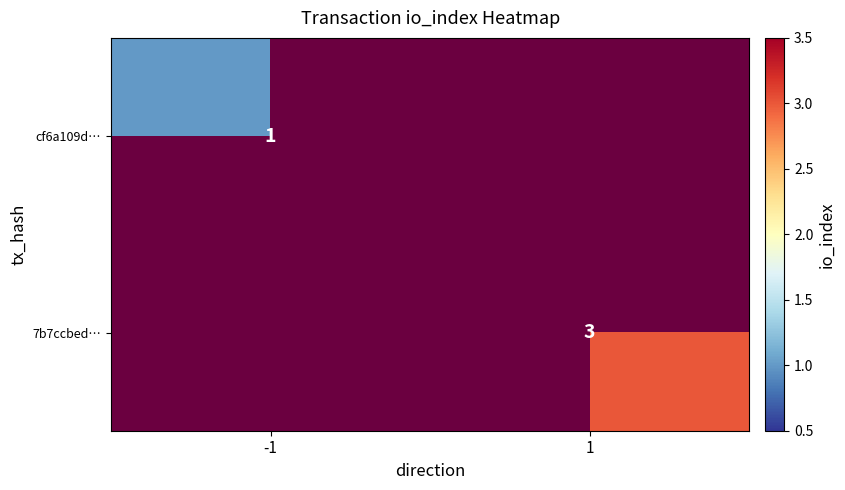

Is the value of 7b7ccbed… at 1 greater than the value of cf6a109d… at -1?

Yes